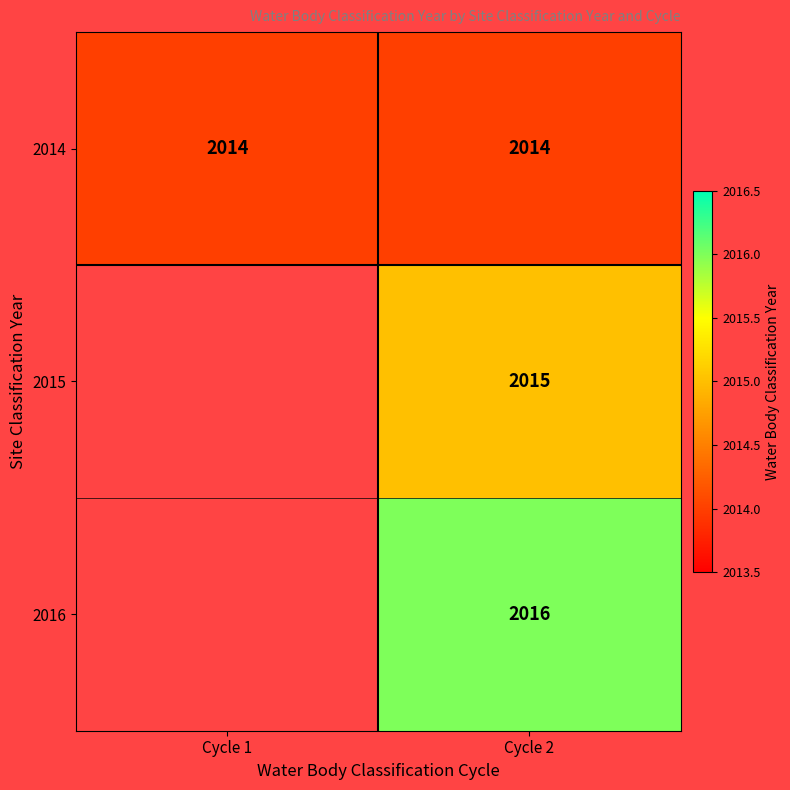

What is the sum of all 2014 values?

4028